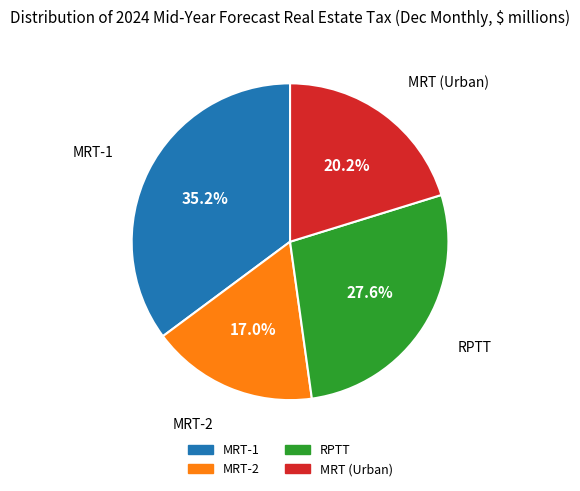

Do MRT-1 and MRT-2 together represent more than half of the pie?

Yes